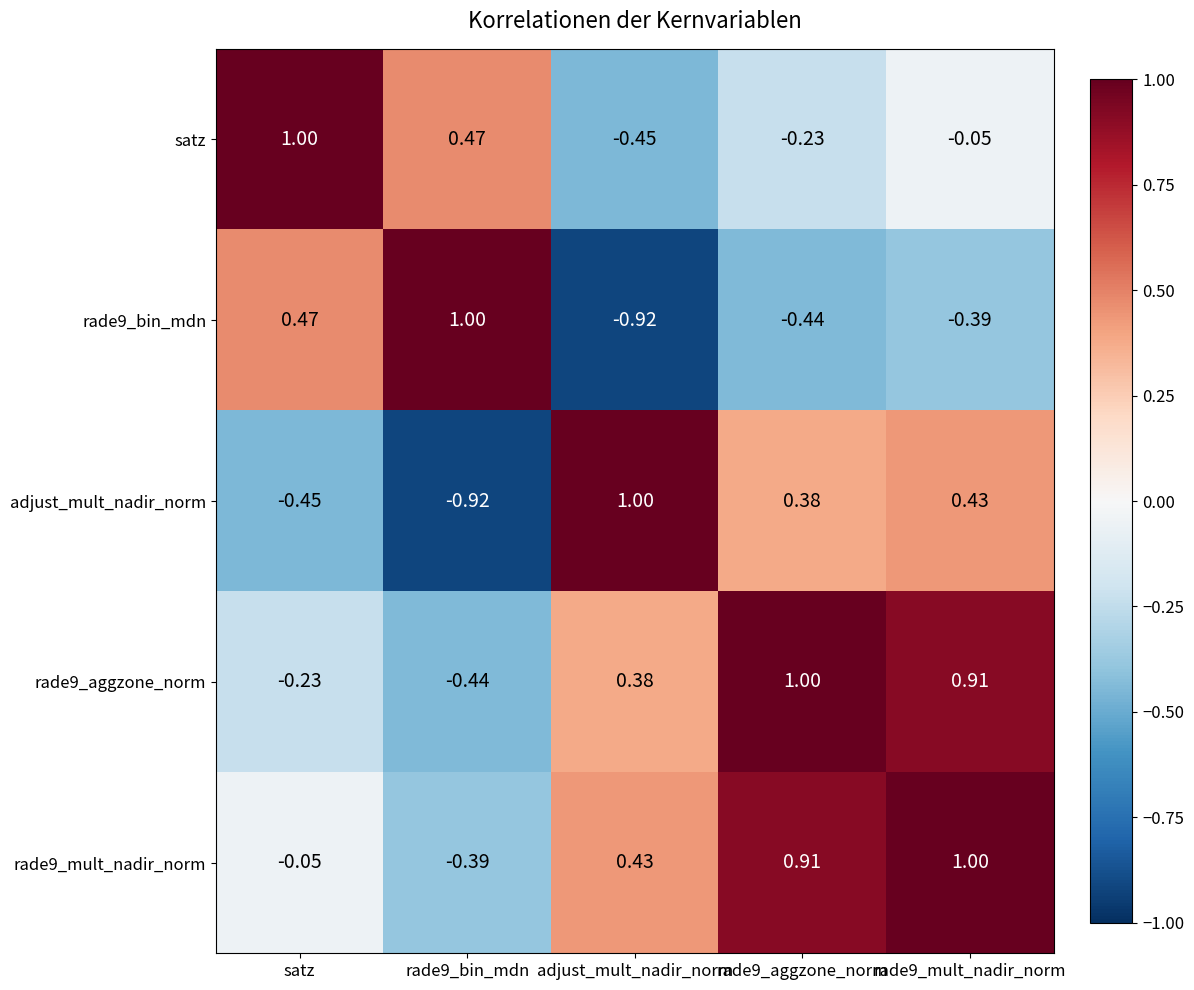

Which category has the lowest value in the rade9_bin_mdn series?

adjust_mult_nadir_norm